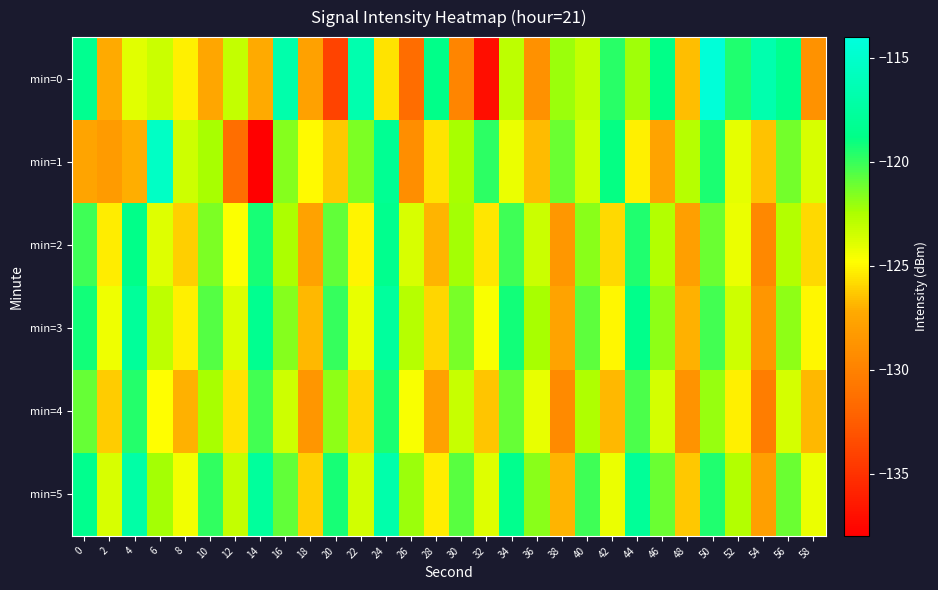

How many categories are shown in the chart?

30